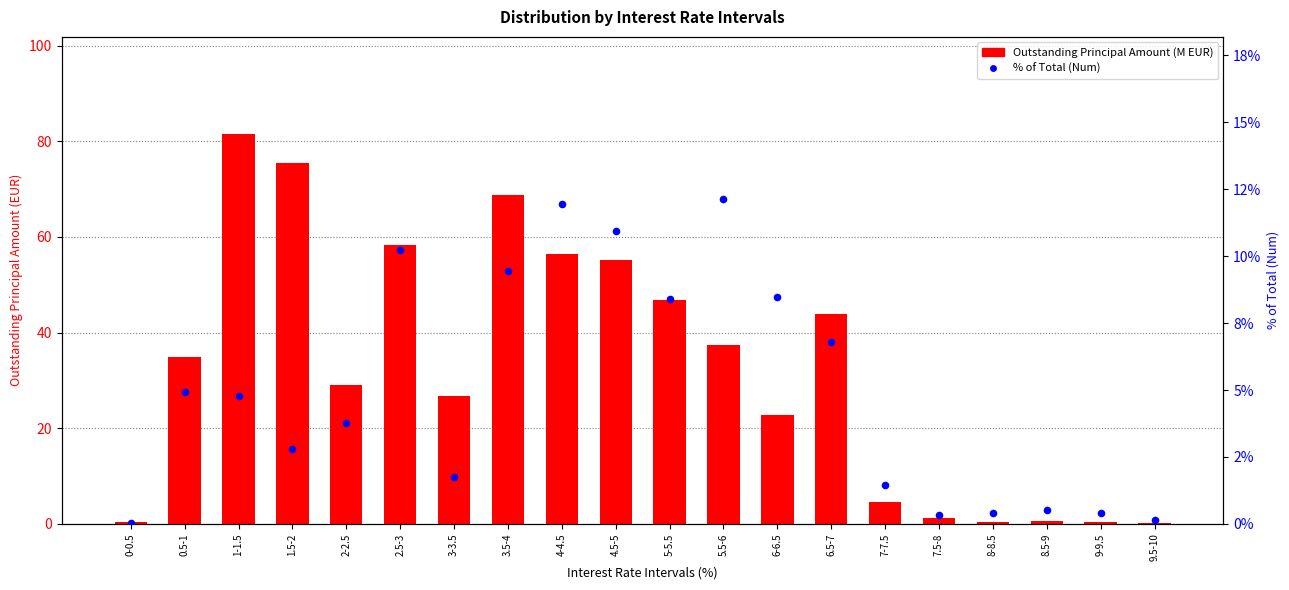

Which series has the largest Y range (max minus min)?

Outstanding Principal Amount (M EUR)